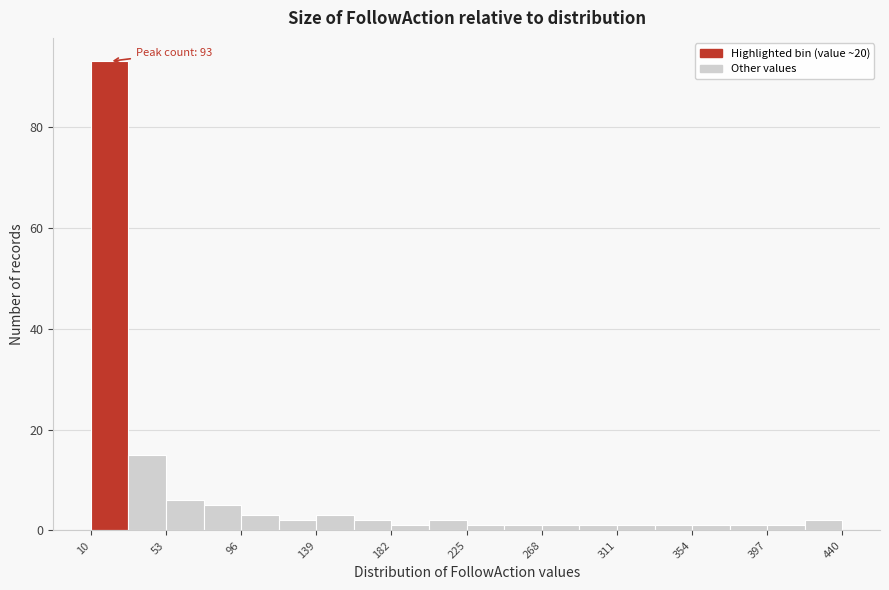

Which range on the x-axis has the tallest bar?

10.0 to 31.5